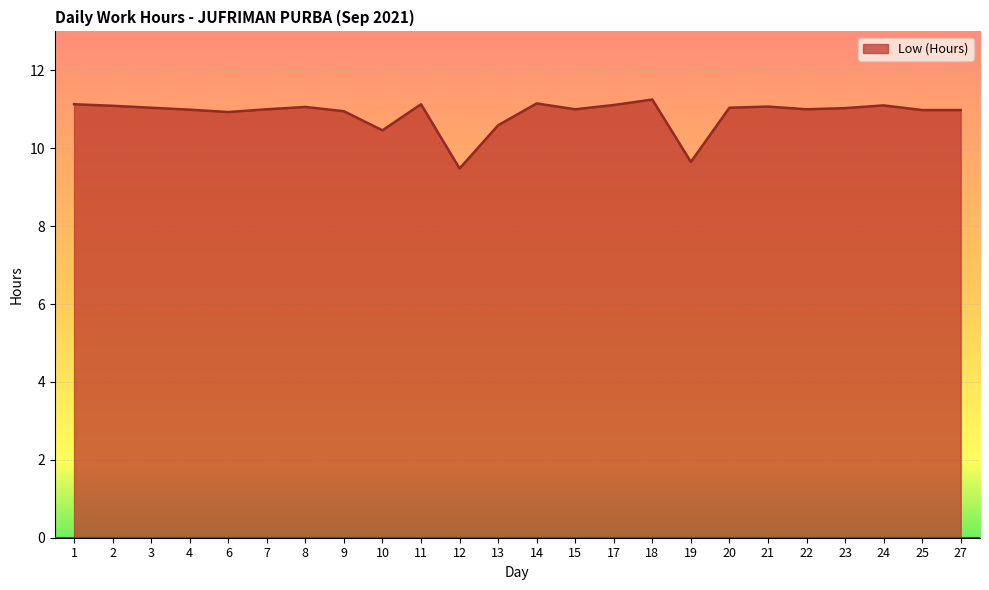

Does the chart display data point markers on the line(s)?

No